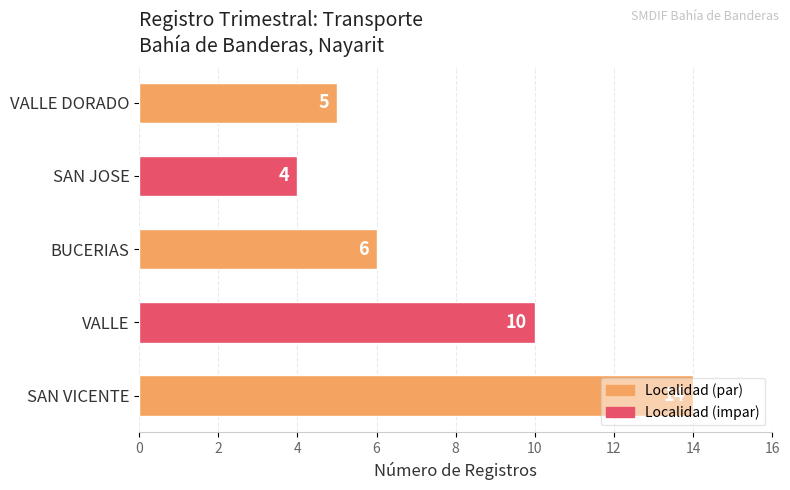

Rank the categories by value from lowest to highest.

SAN JOSE, VALLE DORADO, BUCERIAS, VALLE, SAN VICENTE